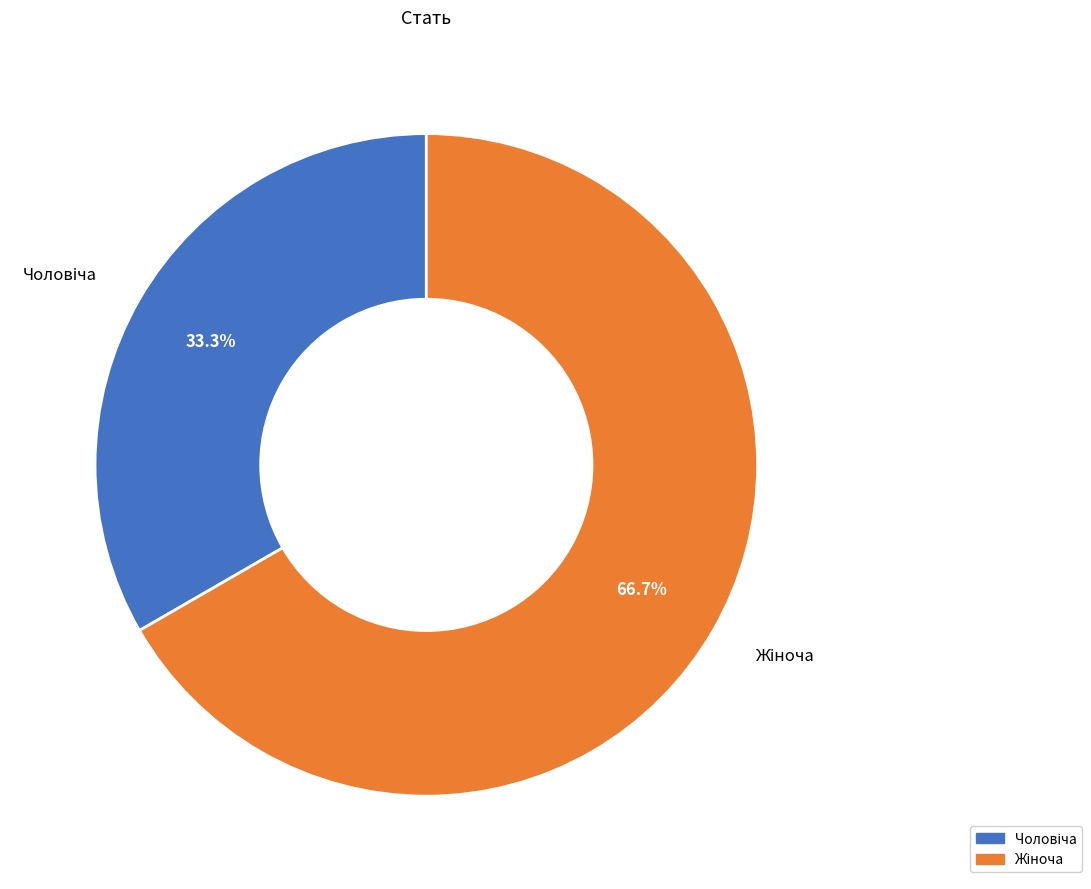

Is there a majority slice in this chart?

Yes